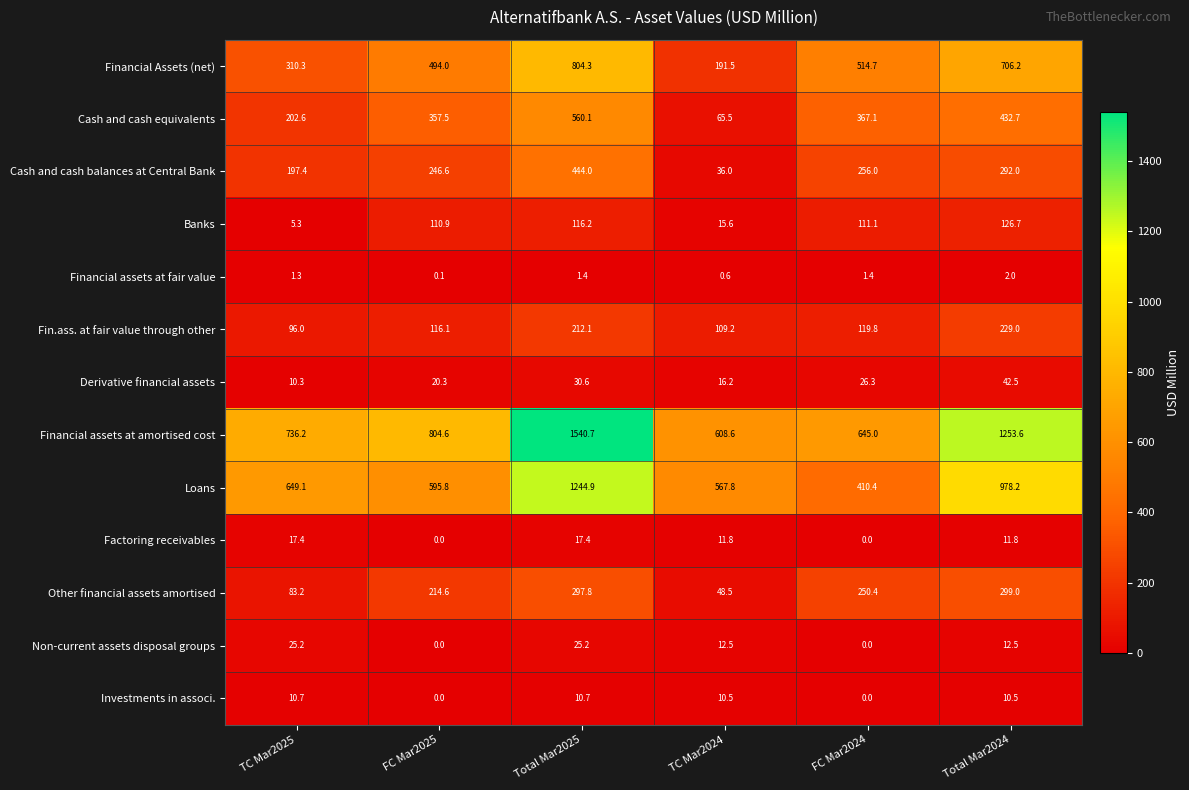

At which label does Loans reach its minimum?

FC Mar2024